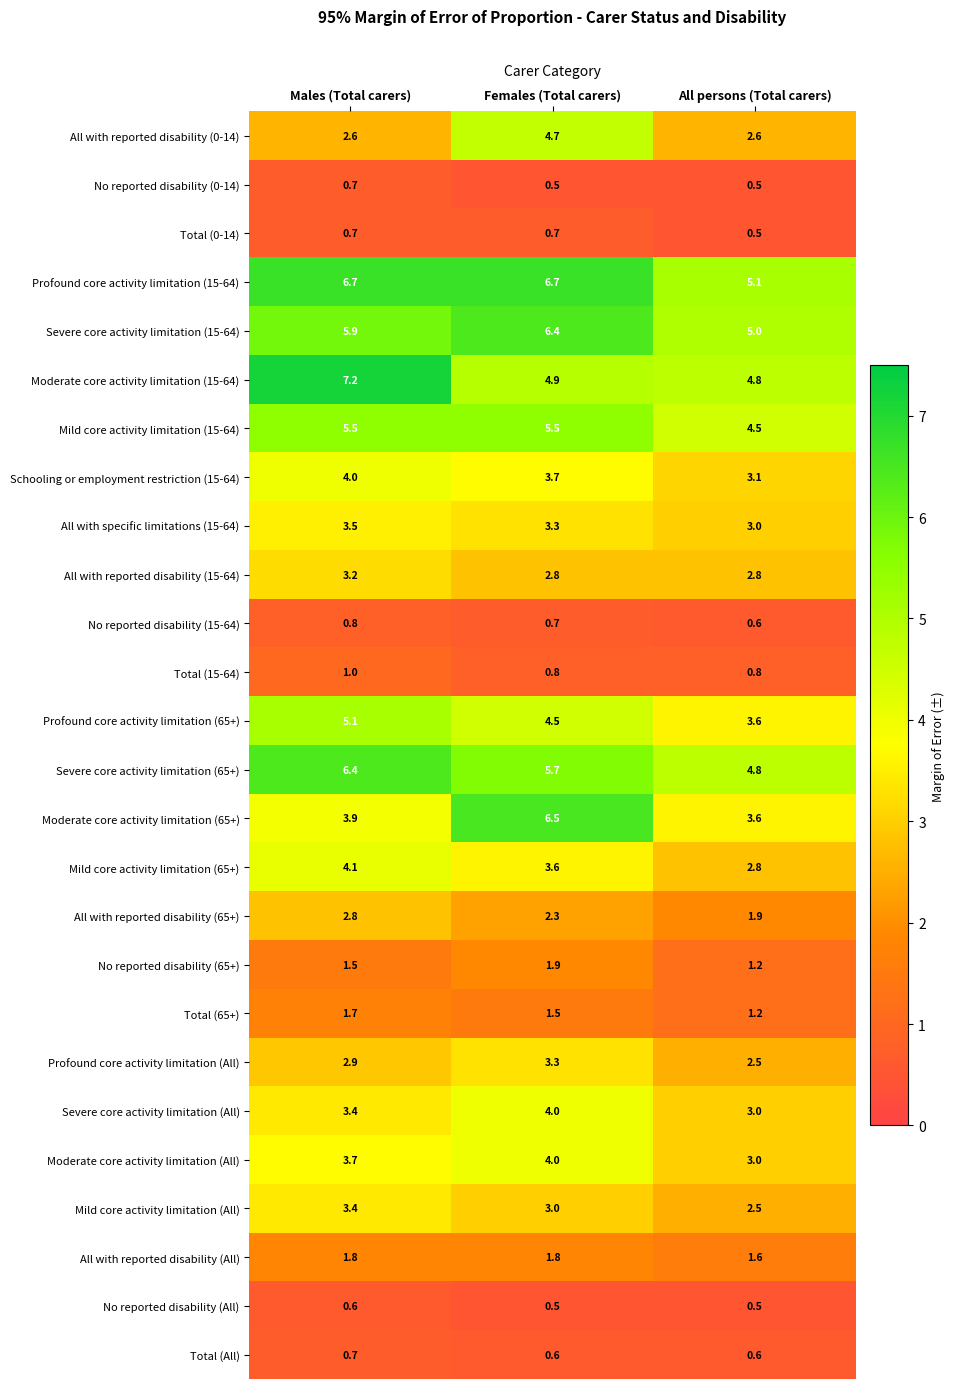

True or false: Mild core activity limitation (All) has a value of 3.4 at Males (Total carers).

True